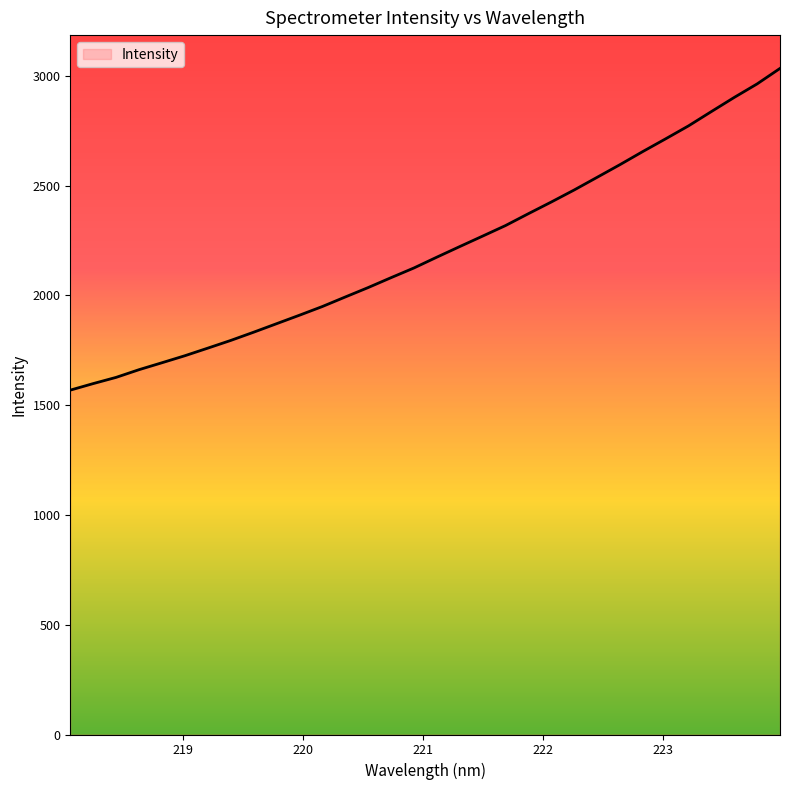

What is the maximum value shown in the chart?

3033.6